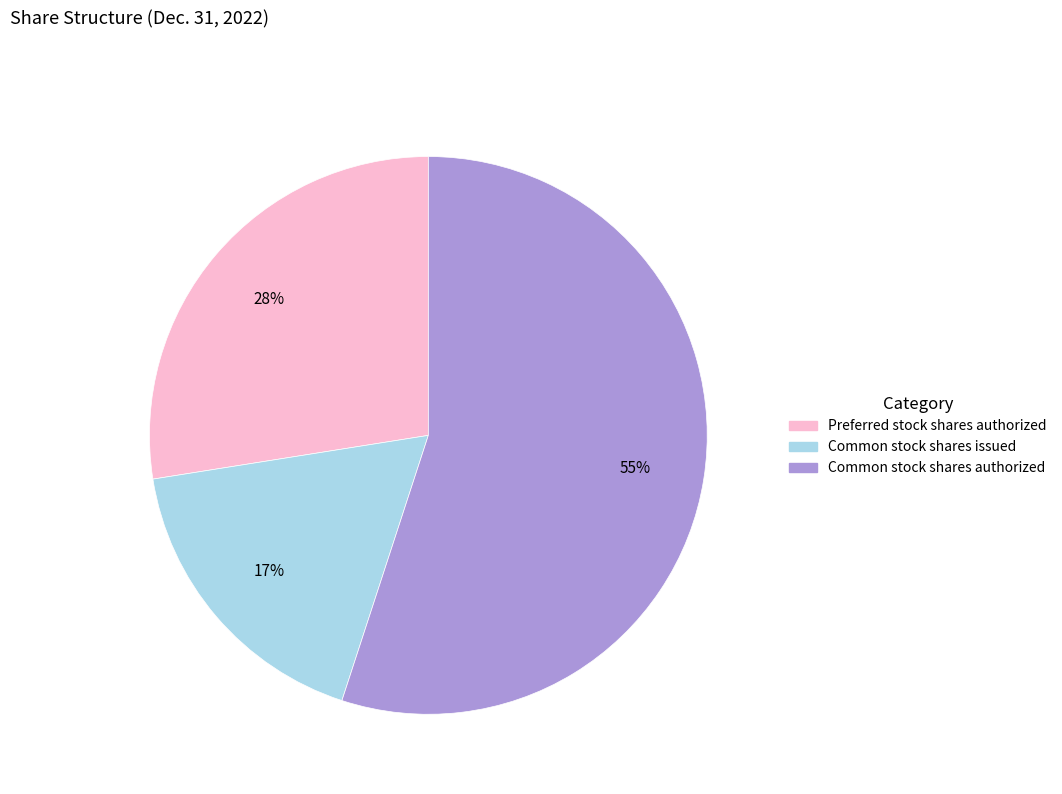

Which category accounts for the majority?

Common stock shares authorized